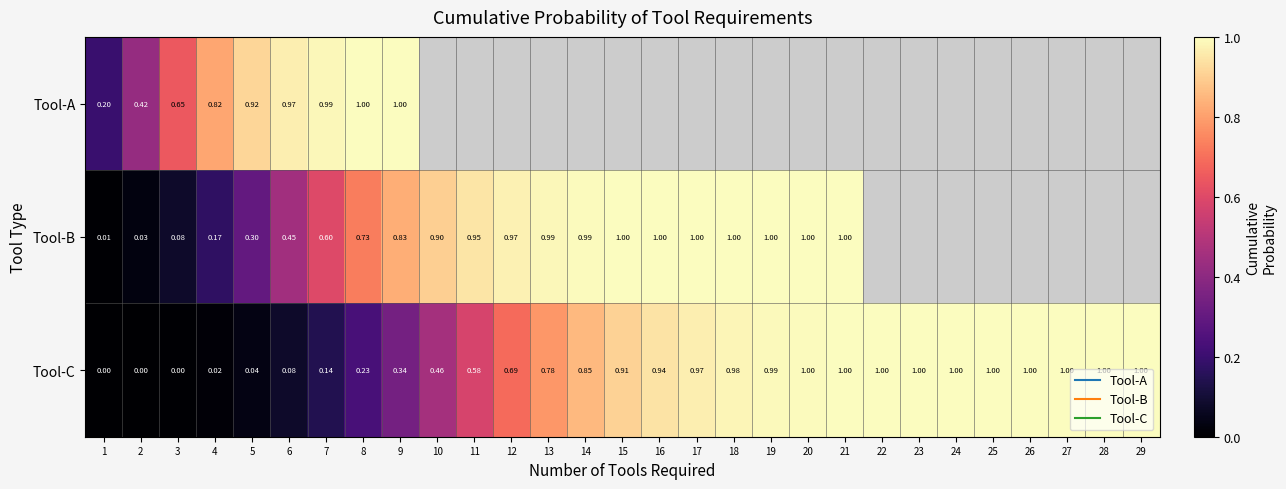

List the series in order of their peak value, lowest first.

Tool-A, Tool-B, Tool-C